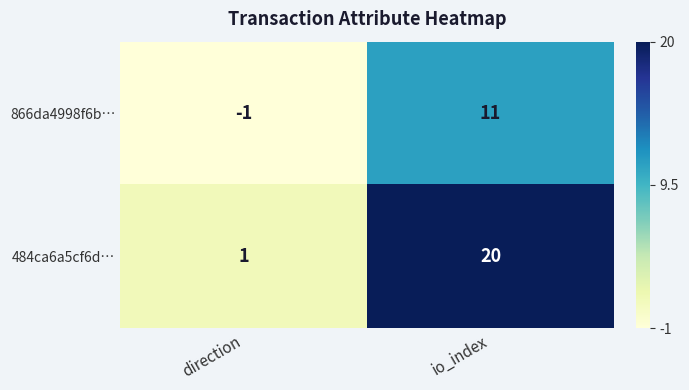

The 866da4998f6b… series shows 17 at io_index. True or false?

False